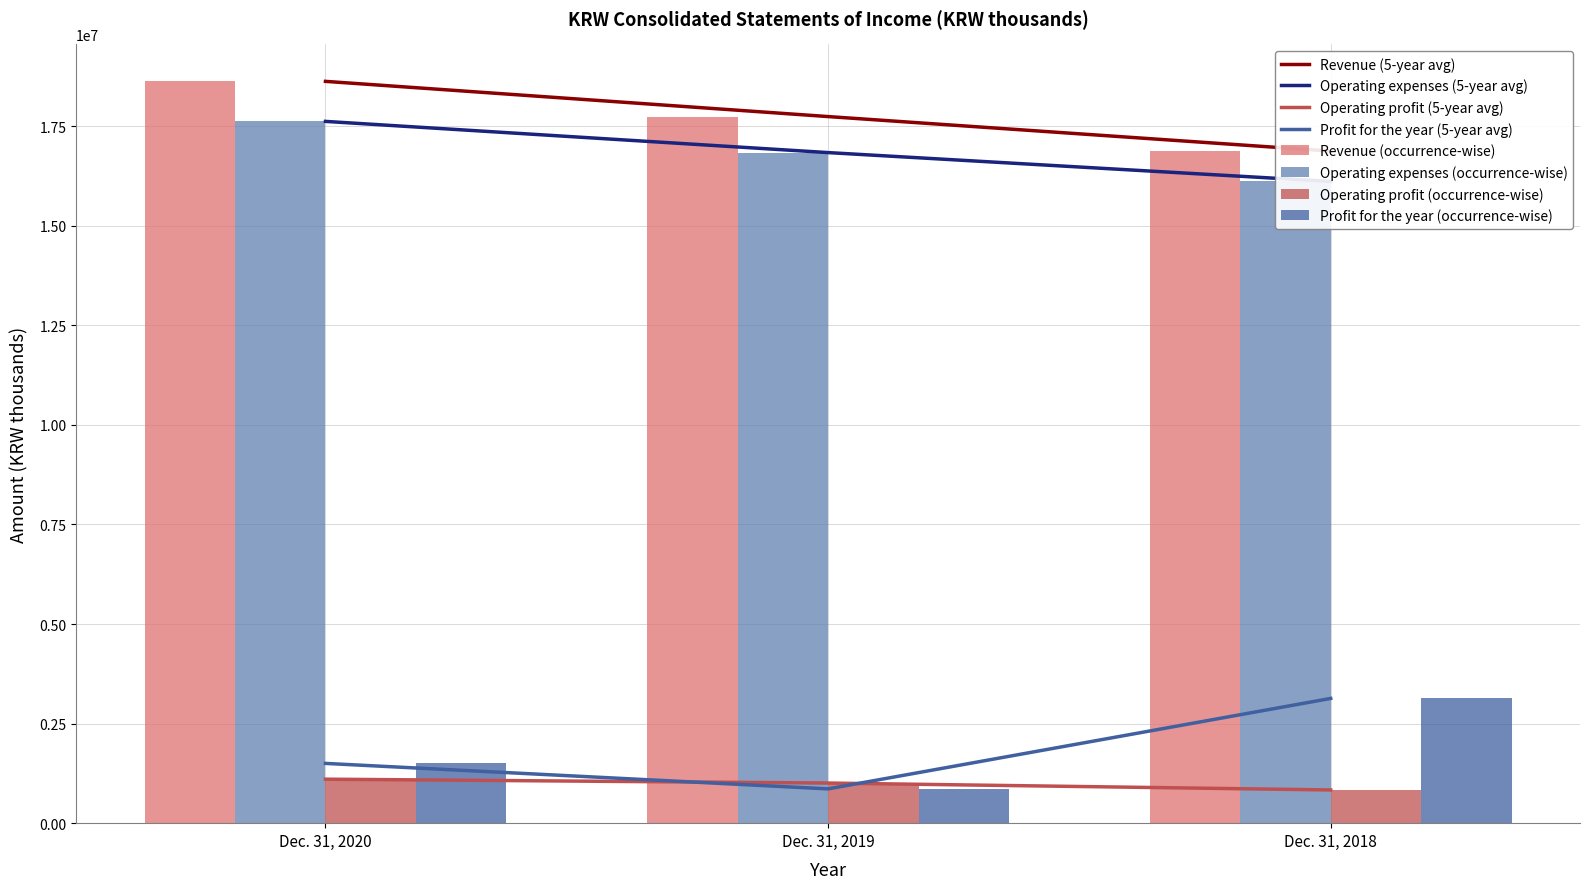

Which series changed the most between Dec. 31, 2020 and Dec. 31, 2019?

Revenue